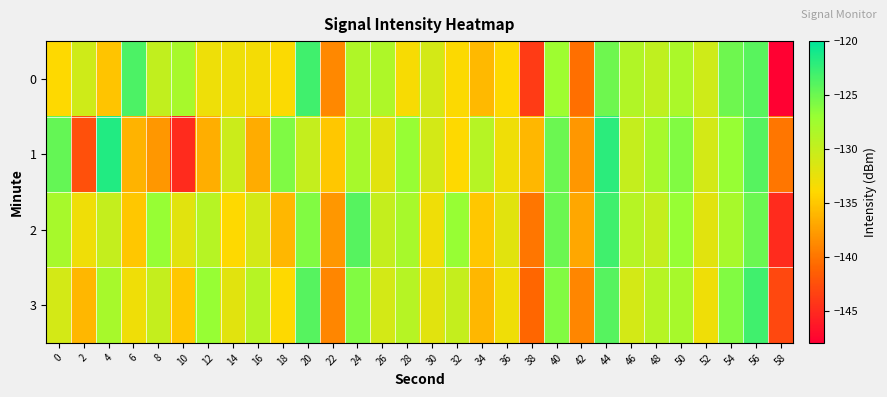

Between 14 and 58, which is larger?

14